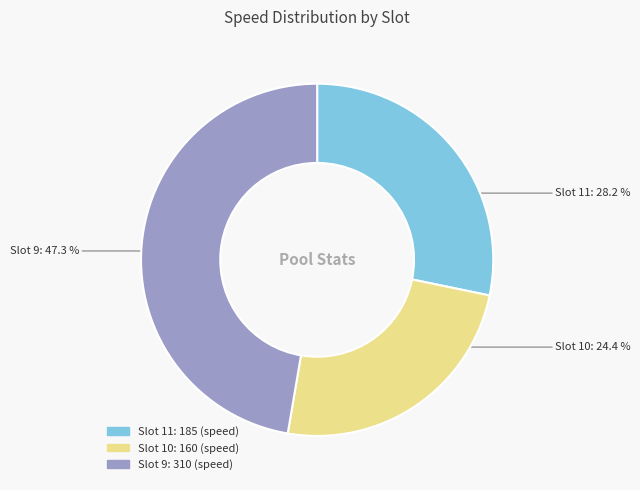

Does Slot 11 represent more than half of the total?

No